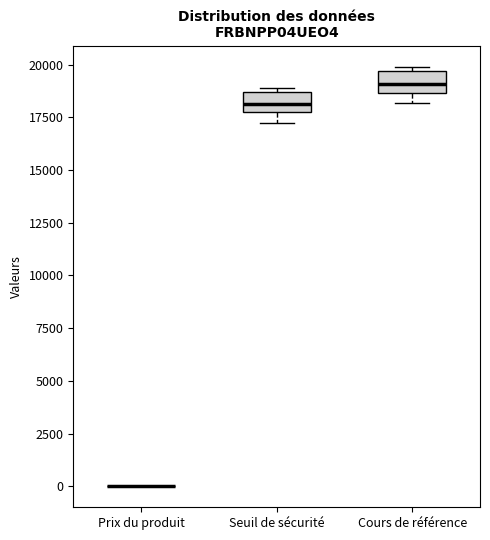

Reading left to right, transcribe this box plot: for each box, give where its median line is, the range the box spans, and where its two whiskers end, as read against the y-axis. The values are not printed on the chart, so give them approximately, as read against the axis.

Prix du produit: box collapsed to a line at 0, whiskers 0 to 0
Seuil de sécurité: median 18000, box 17500 to 18500, whiskers 17500 (just below the box's lower edge) to 19000
Cours de référence: median 19000, box 18500 to 19500, whiskers 18000 to 20000